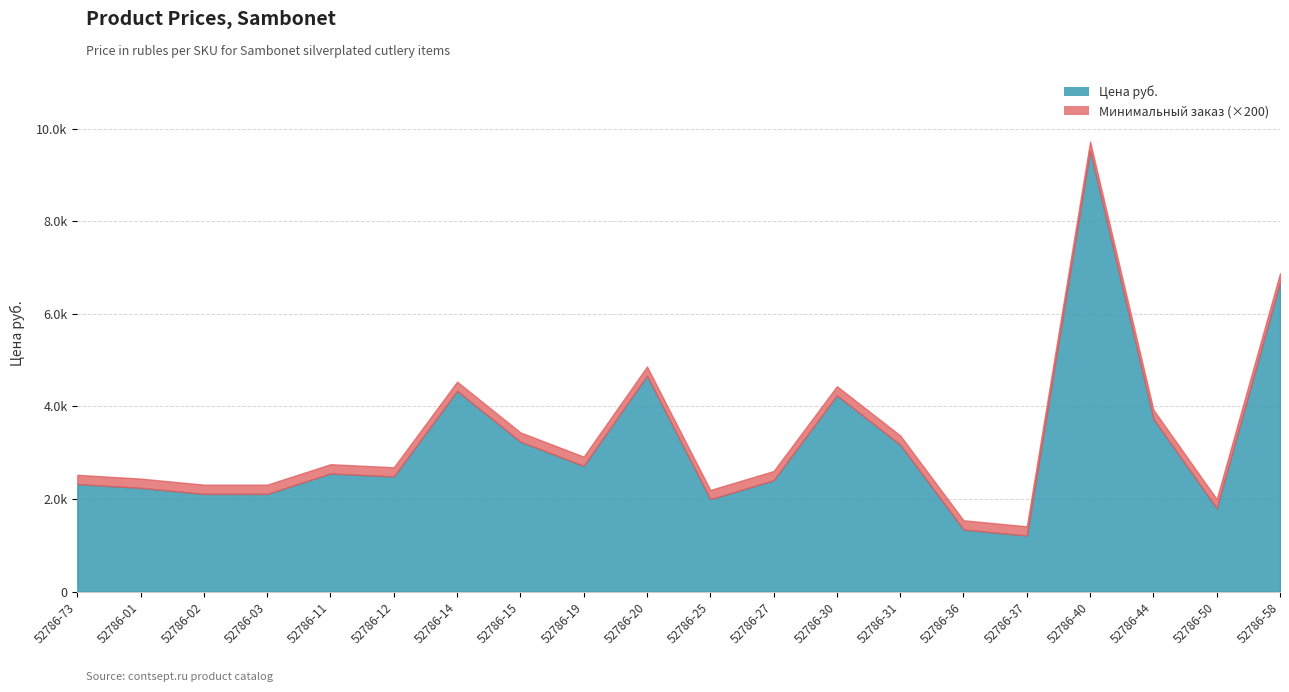

Reading left to right, transcribe all the data shown in this chart.

Цена руб.: 52786-73=2322.9	52786-01=2241.2	52786-02=2110.3	52786-03=2110.3	52786-11=2552.0	52786-12=2486.5	52786-14=4335.1	52786-15=3239.0	52786-19=2715.6	52786-20=4662.2	52786-25=1995.8	52786-27=2404.7	52786-30=4236.9	52786-31=3173.6	52786-36=1341.4	52786-37=1210.5	52786-40=9520.8	52786-44=3729.8	52786-50=1799.5	52786-58=6674.4
Минимальный заказ: 52786-73=1.0	52786-01=1.0	52786-02=1.0	52786-03=1.0	52786-11=1.0	52786-12=1.0	52786-14=1.0	52786-15=1.0	52786-19=1.0	52786-20=1.0	52786-25=1.0	52786-27=1.0	52786-30=1.0	52786-31=1.0	52786-36=1.0	52786-37=1.0	52786-40=1.0	52786-44=1.0	52786-50=1.0	52786-58=1.0